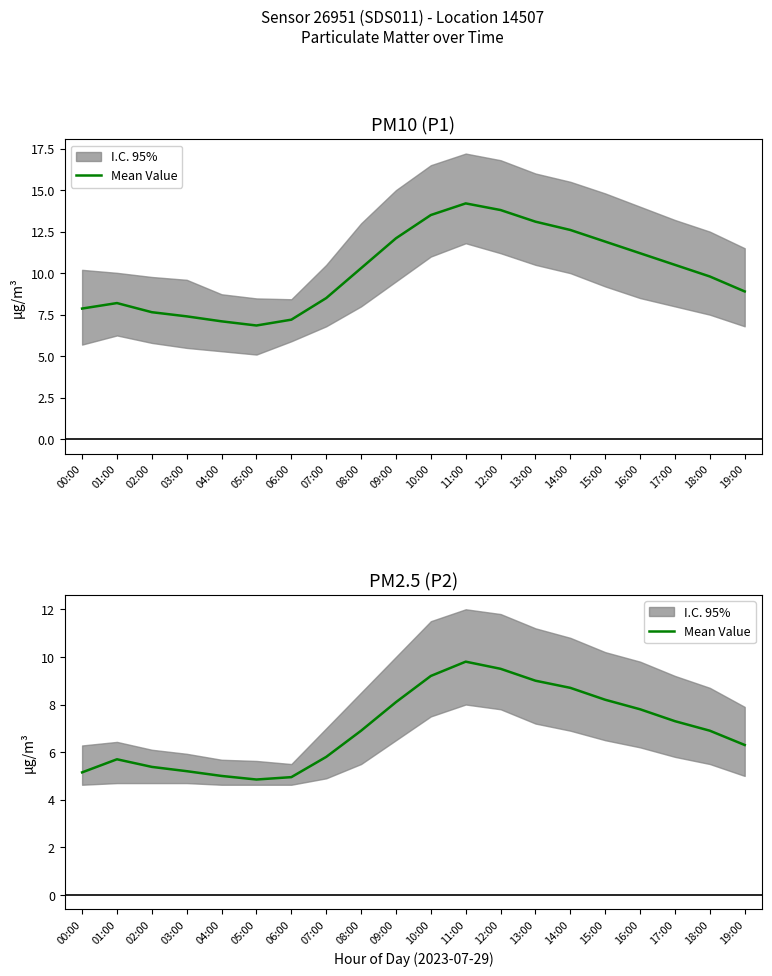

What is the sum of all values?

139.7